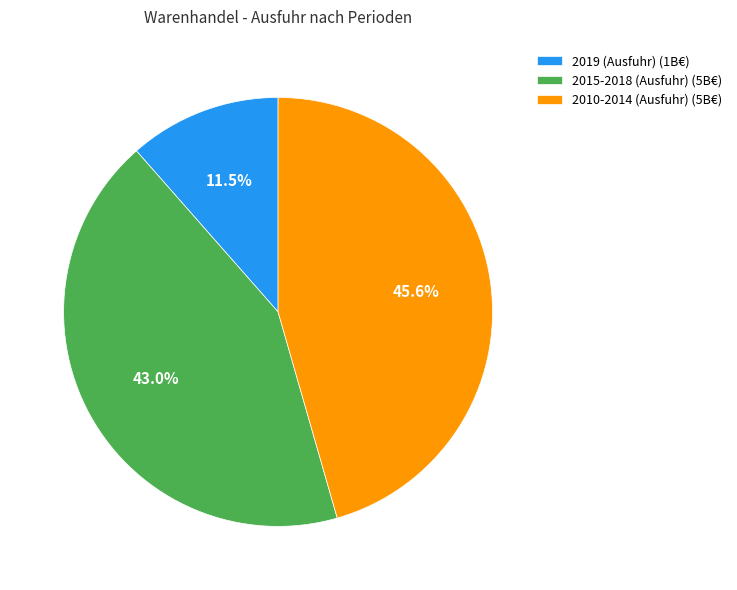

Is 2019 (Ausfuhr) (1B€) the majority of the pie?

No